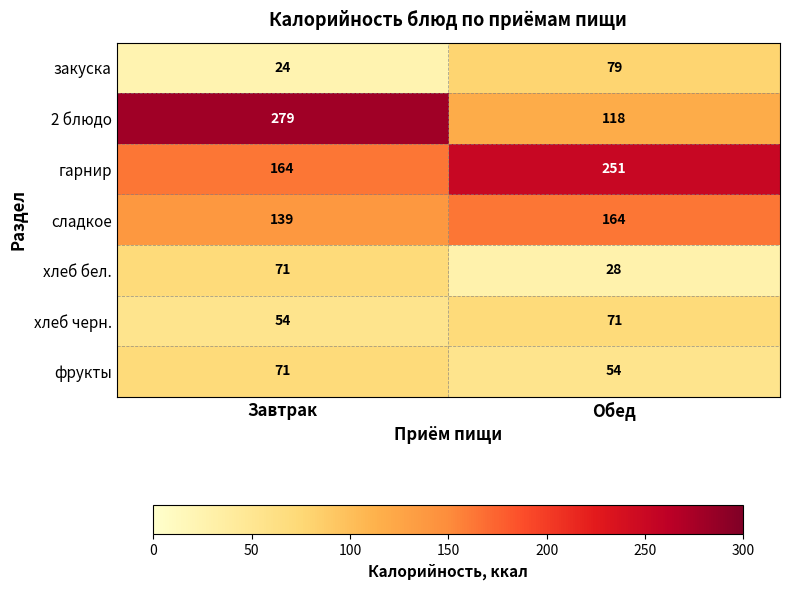

Which series changed the most between Завтрак and Обед?

2 блюдо